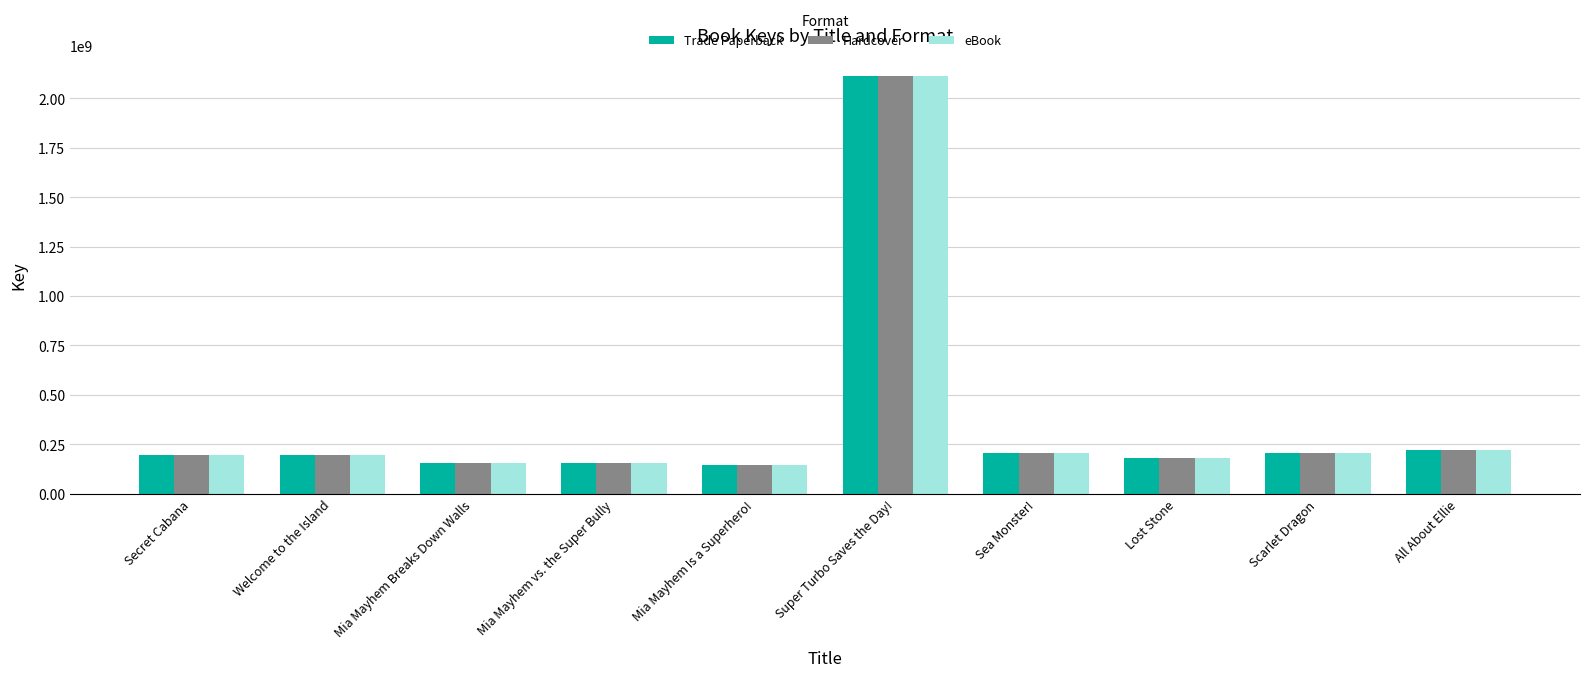

What is the greatest value displayed?

2111901260